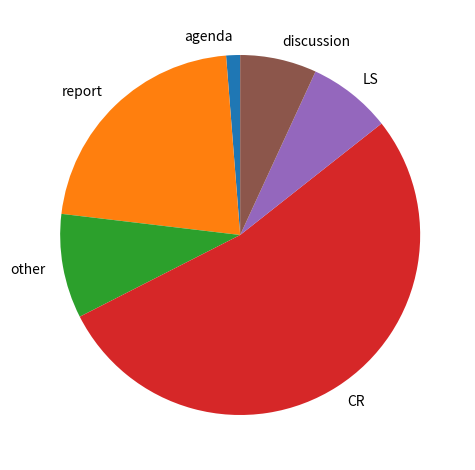

Rank the categories by value from highest to lowest.

CR, report, other, LS, discussion, agenda